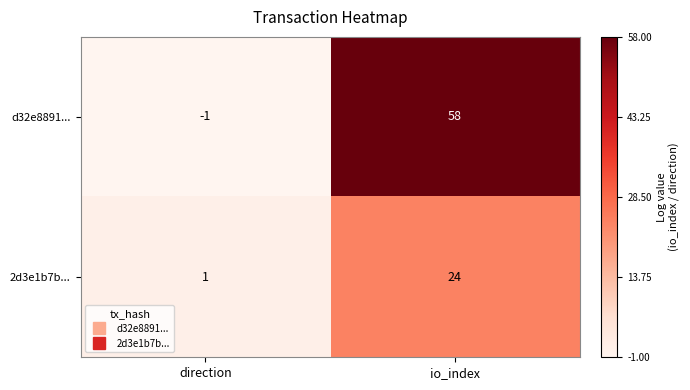

What is the total value across all series at io_index?

82